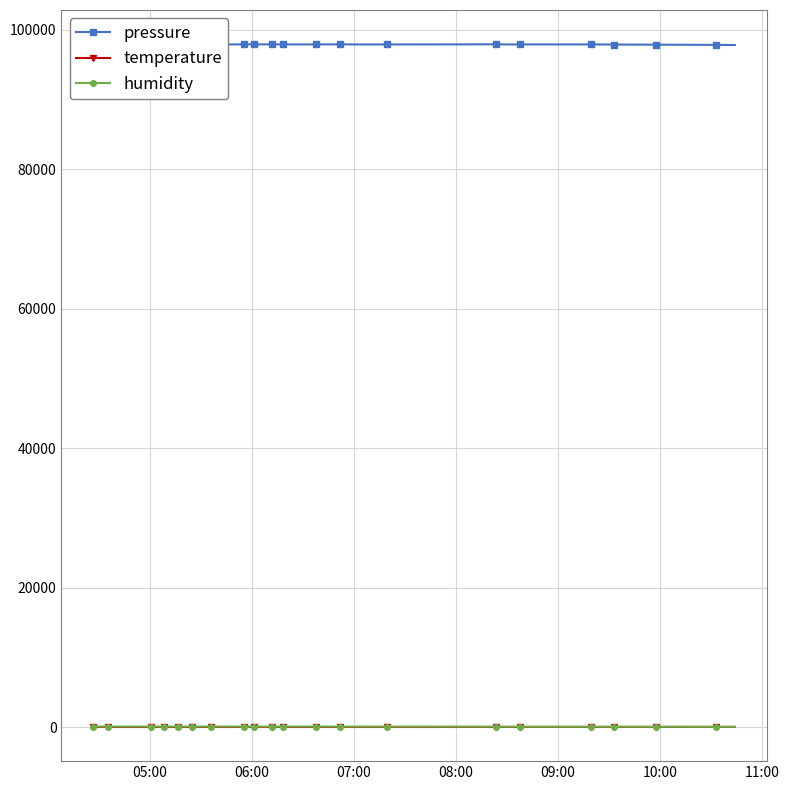

What is the difference between the maximum and second lowest values in the temperature series?

10.4